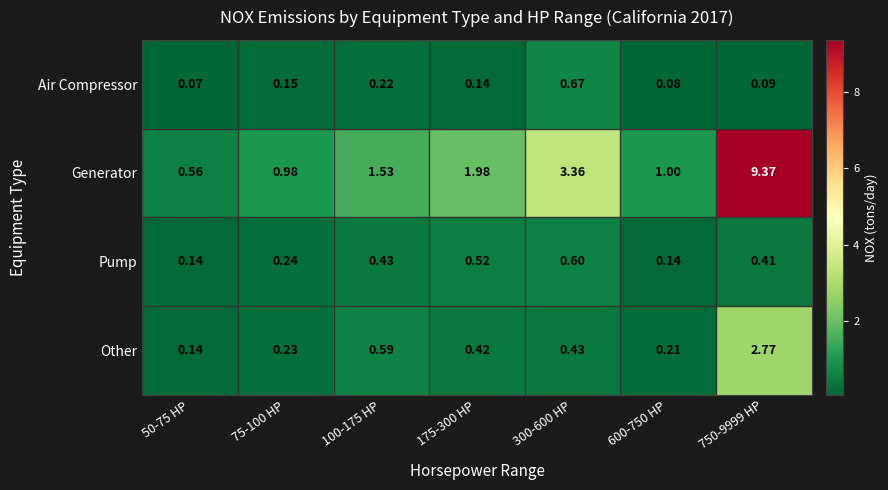

Rank the series by their maximum value, from highest to lowest.

Generator, Other, Air Compressor, Pump